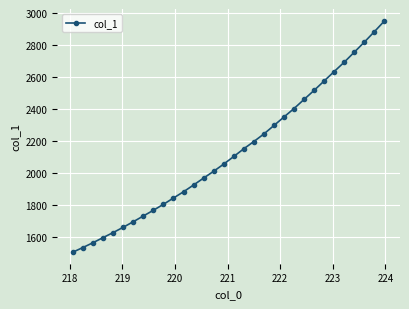

What is the difference between the maximum and minimum values?

1443.5